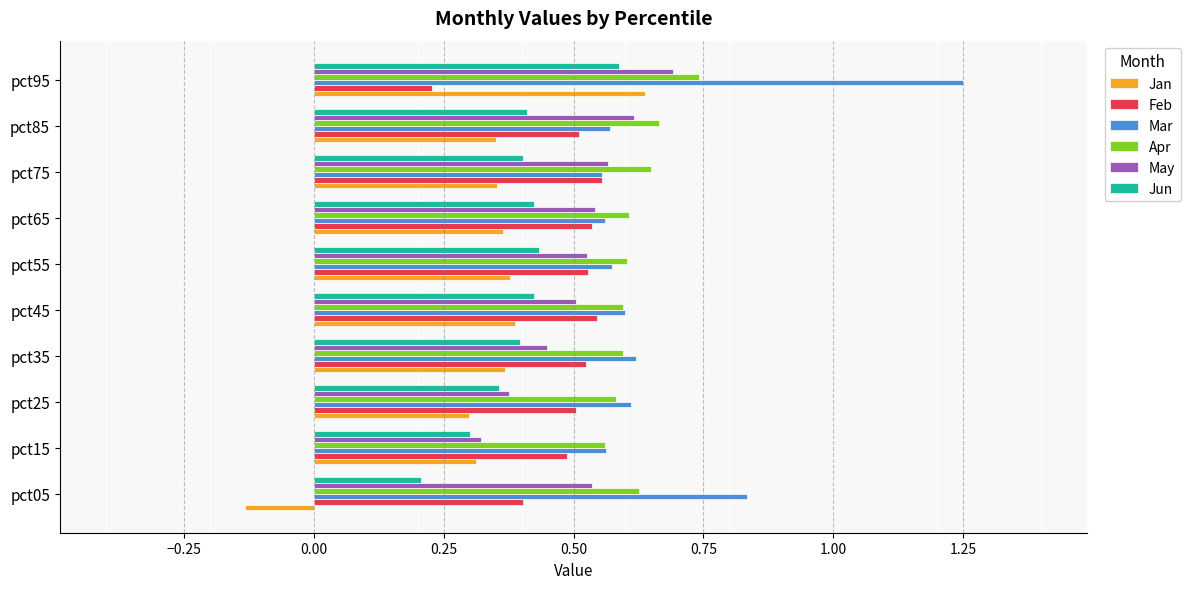

What is the sum of all Jan values?

3.3